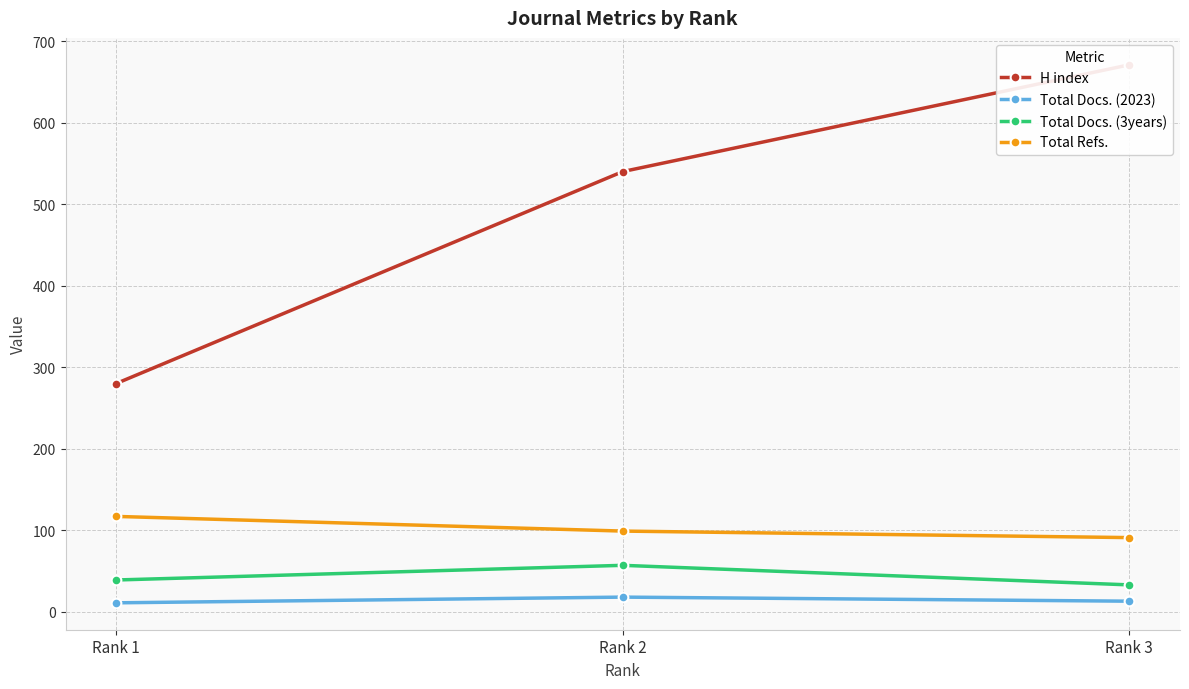

What is the sum of the Total Docs. (2023) values at Rank 1 and Rank 2?

29